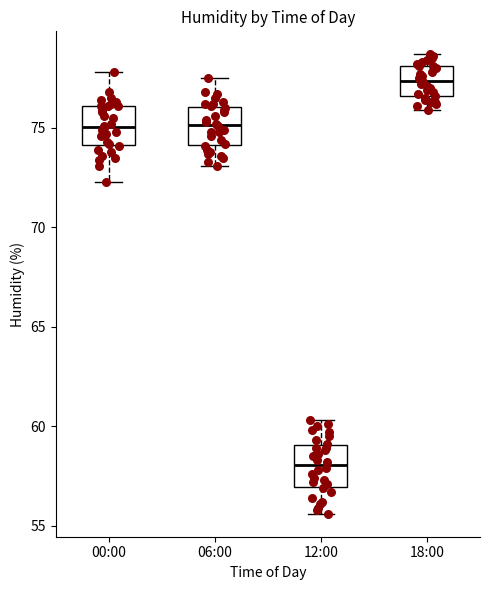

Which box has the lowest median line?

12:00